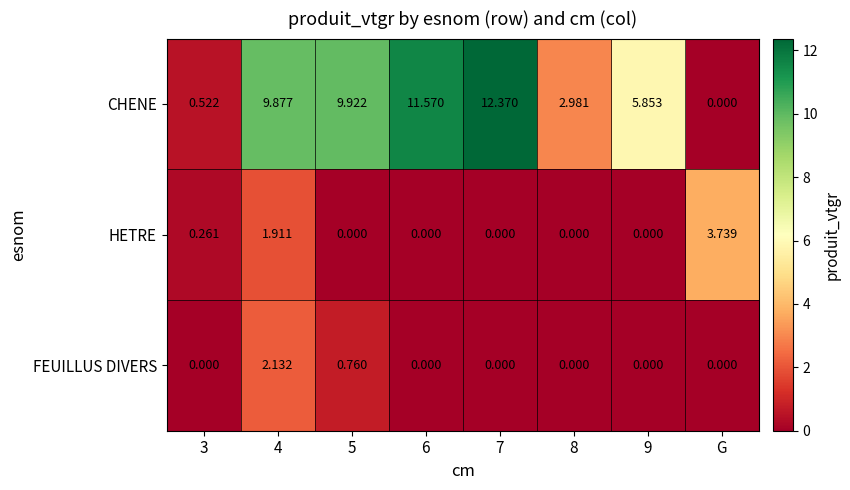

How many distinct data groups are displayed?

3